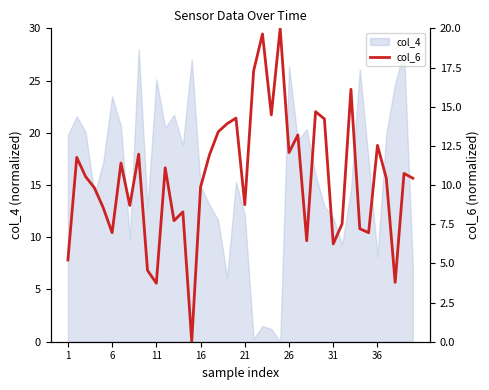

How many interior local peaks (higher than both neighbors) does the data have?

13